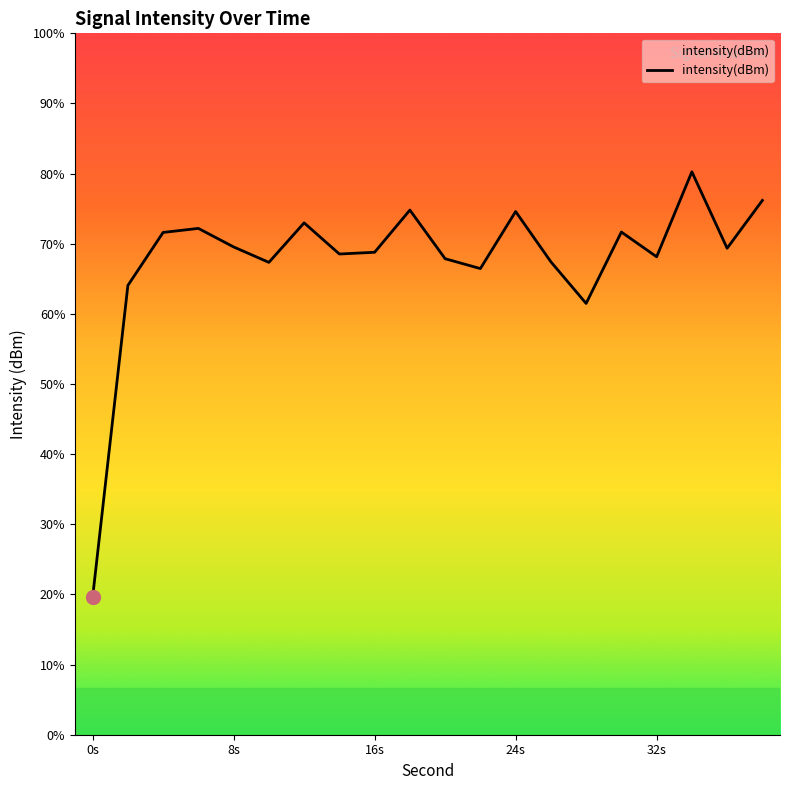

How many data points does each series have?

20